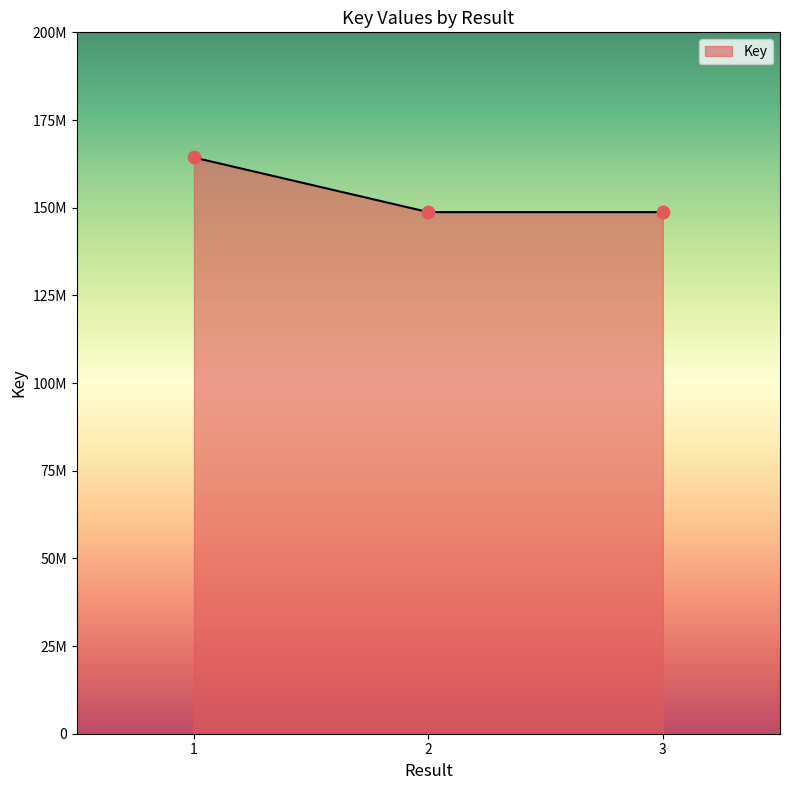

Which has a higher value, 1 or 2?

1